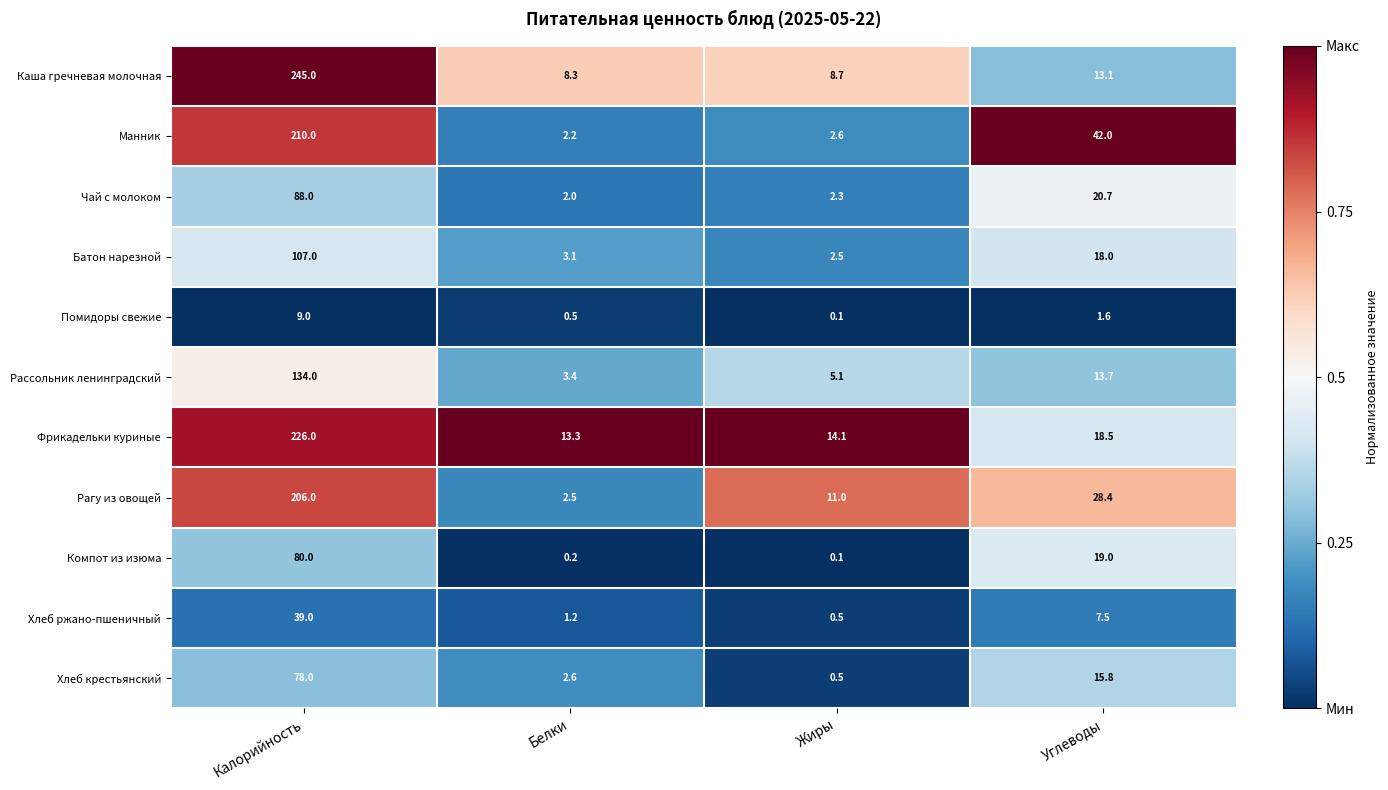

Is the value of Чай с молоком at Углеводы greater than the value of Каша гречневая молочная at Жиры?

Yes